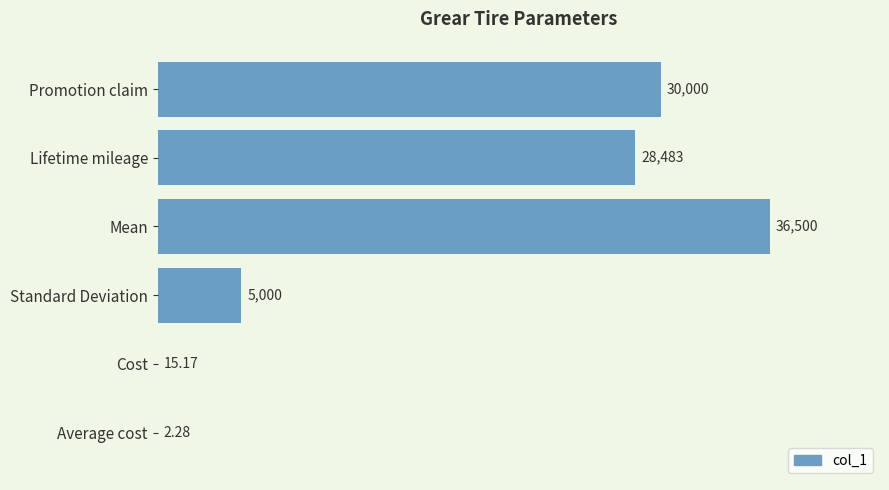

Between Cost and Lifetime mileage, which is larger?

Lifetime mileage